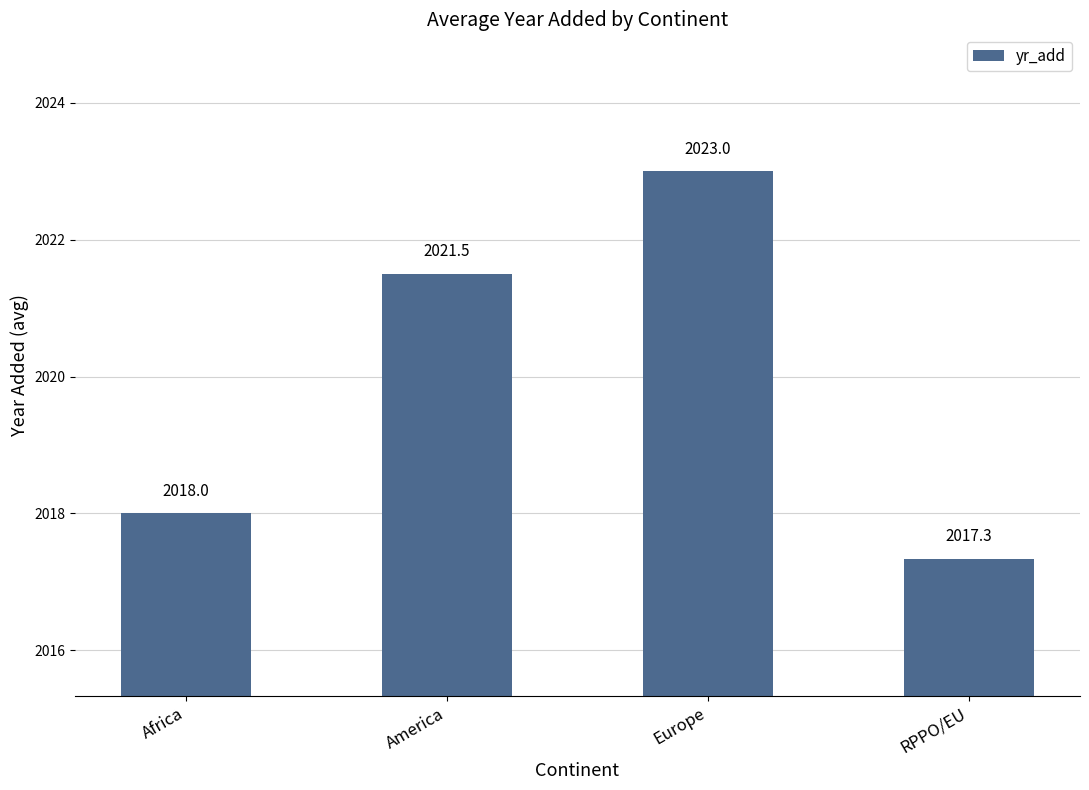

What is the difference between the second highest and minimum values?

4.2